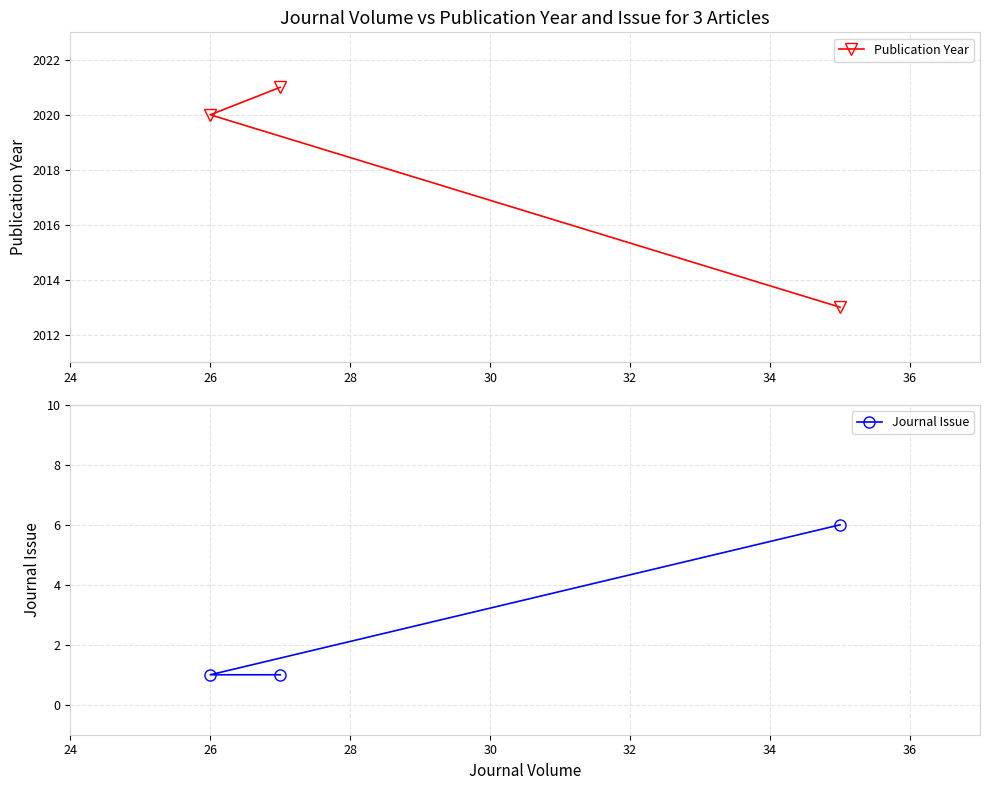

What is the greatest value displayed?

2021